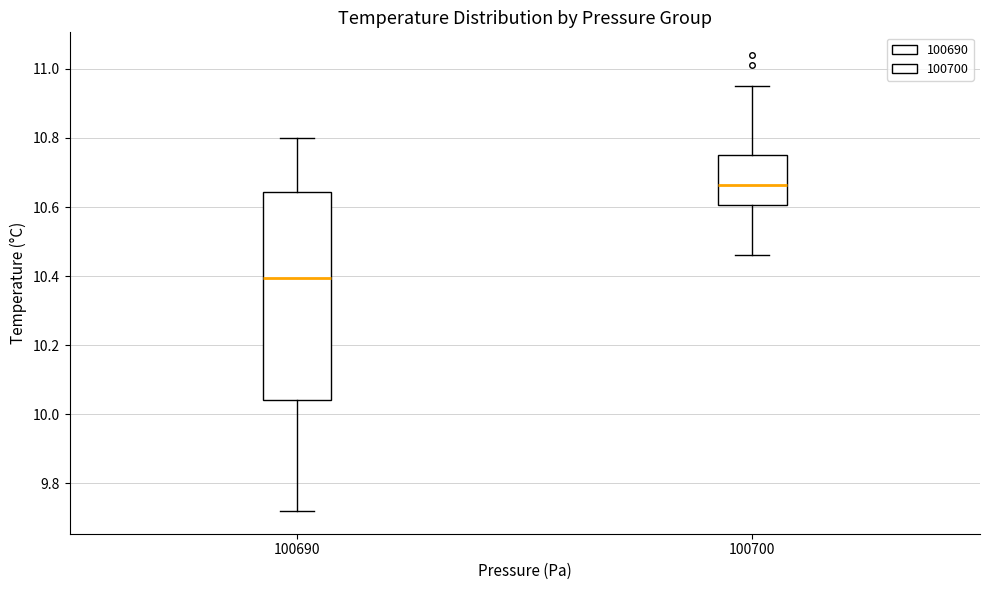

Where does the lower whisker of the box at x = 100700 end on the y-axis? The values are not printed on the chart, so give them approximately, as read against the axis.

10.46